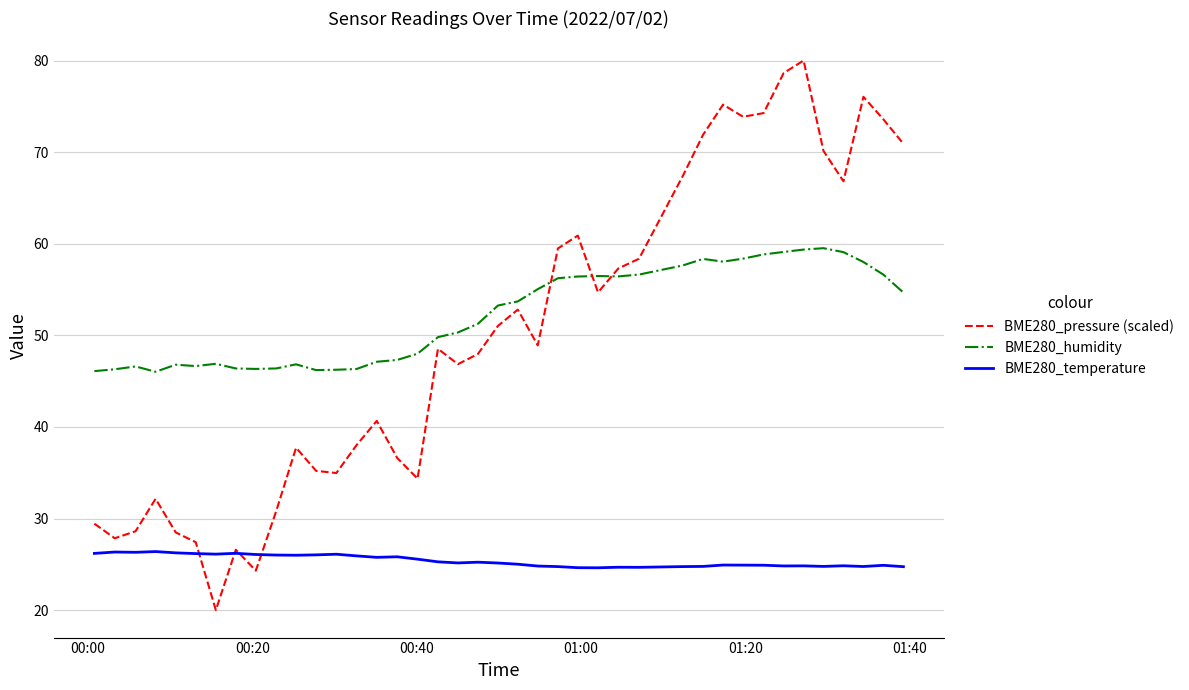

Does the chart display data point markers on the line(s)?

No